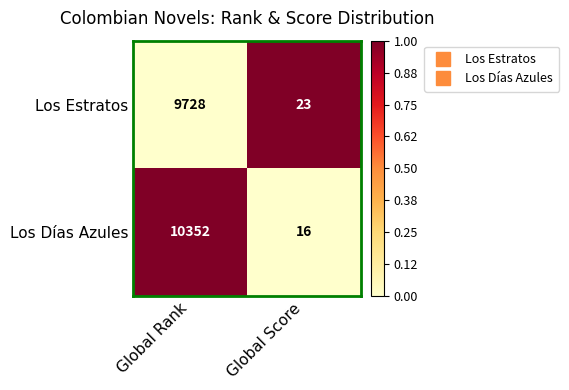

What is the total value across all series at Global Rank?

20080